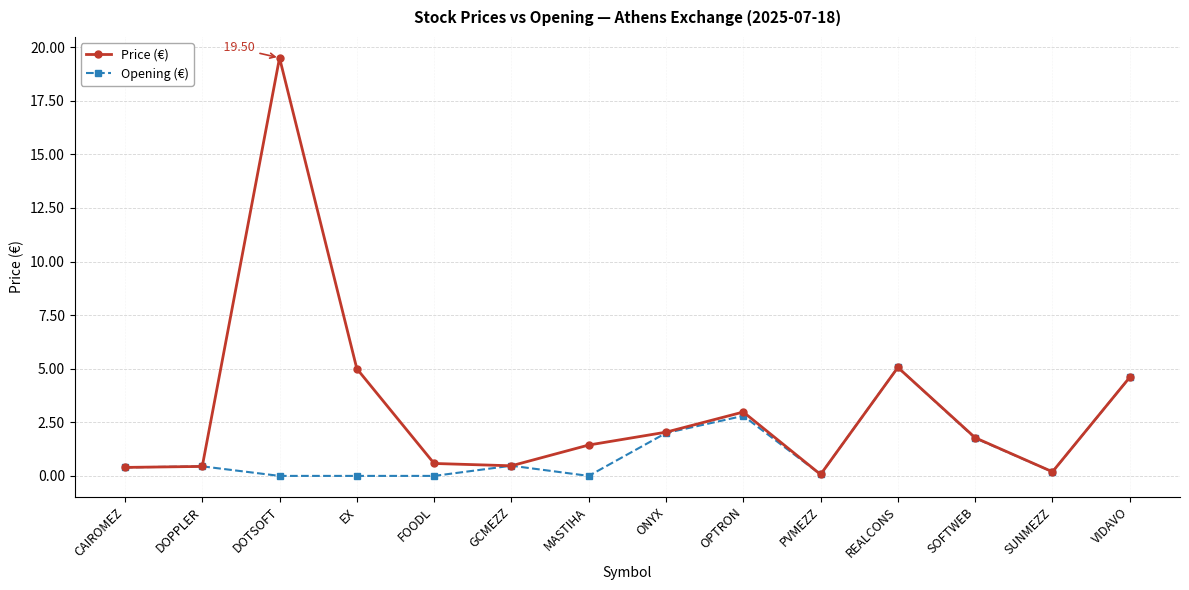

Which series has the largest range (max minus min)?

Price (€)